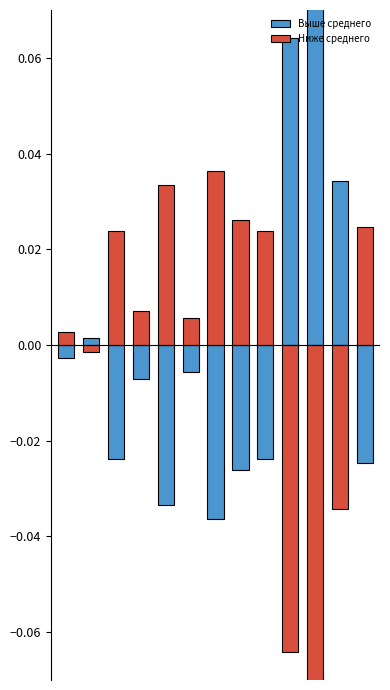

Which series changed the most between 2 and 3?

Выше среднего